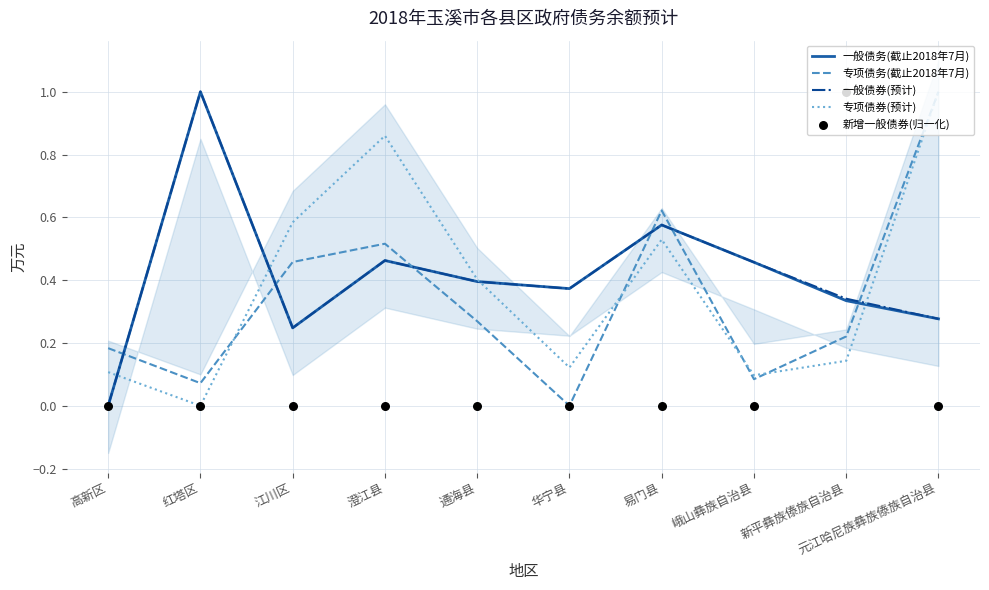

What are all the series names shown in the legend?

一般债务(截止2018年7月), 专项债务(截止2018年7月), 一般债券(预计), 专项债券(预计), 新增一般债券(归一化)